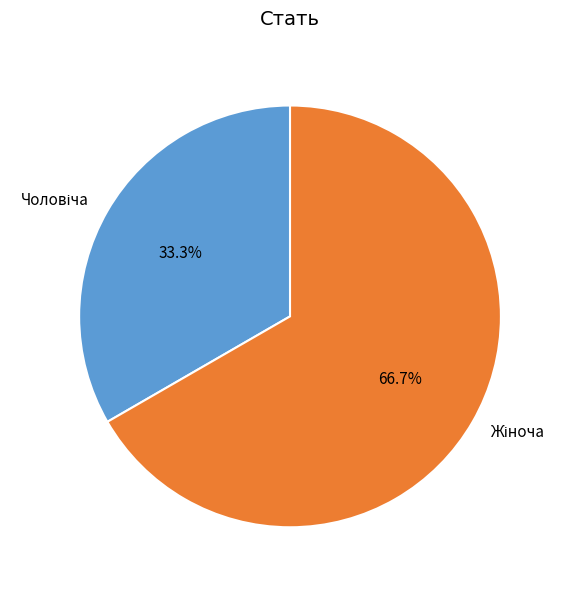

Is there a majority slice in this chart?

Yes